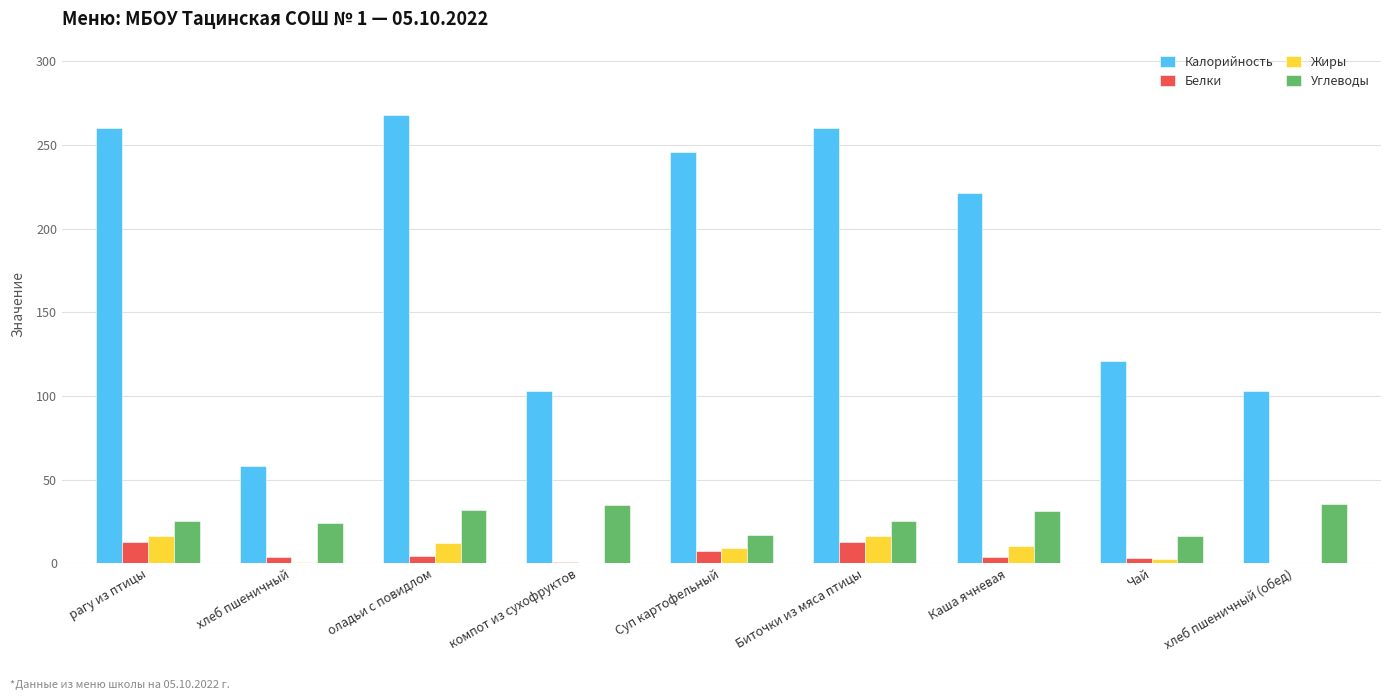

Which series changed the most between оладьи с повидлом and Чай?

Калорийность